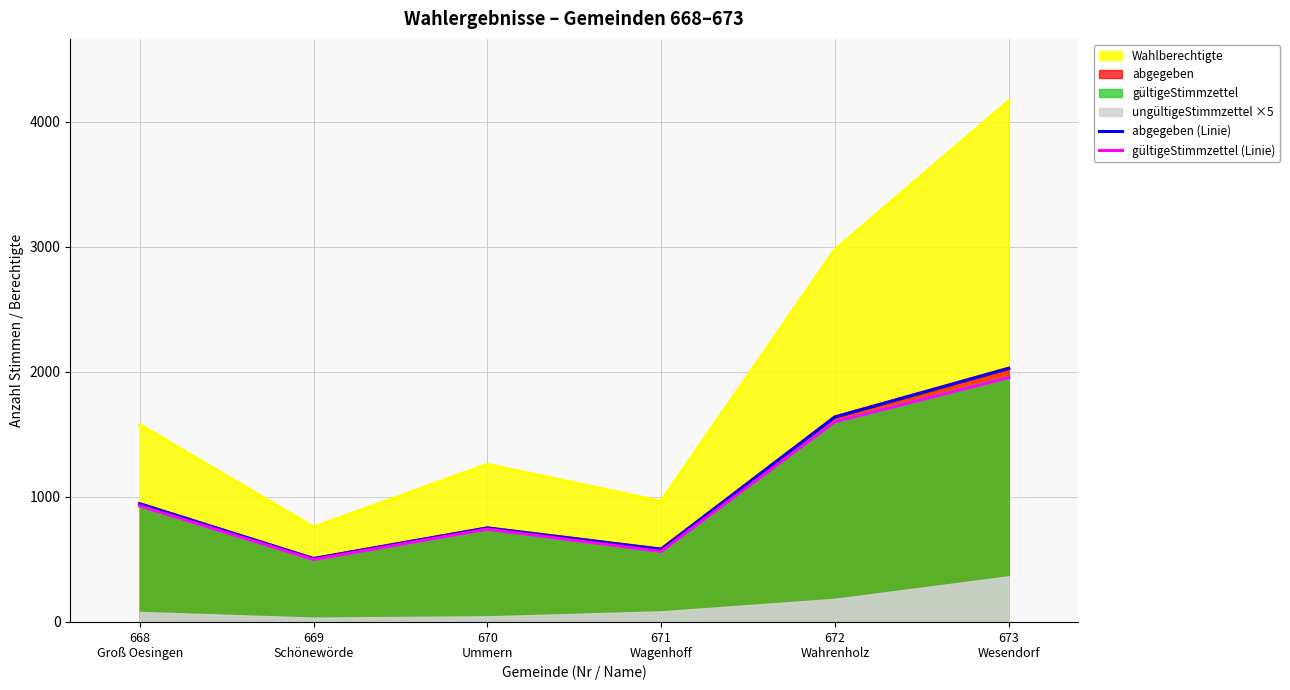

At which label is gültigeStimmzettel (Linie) closest to 1226?

668
Groß Oesingen